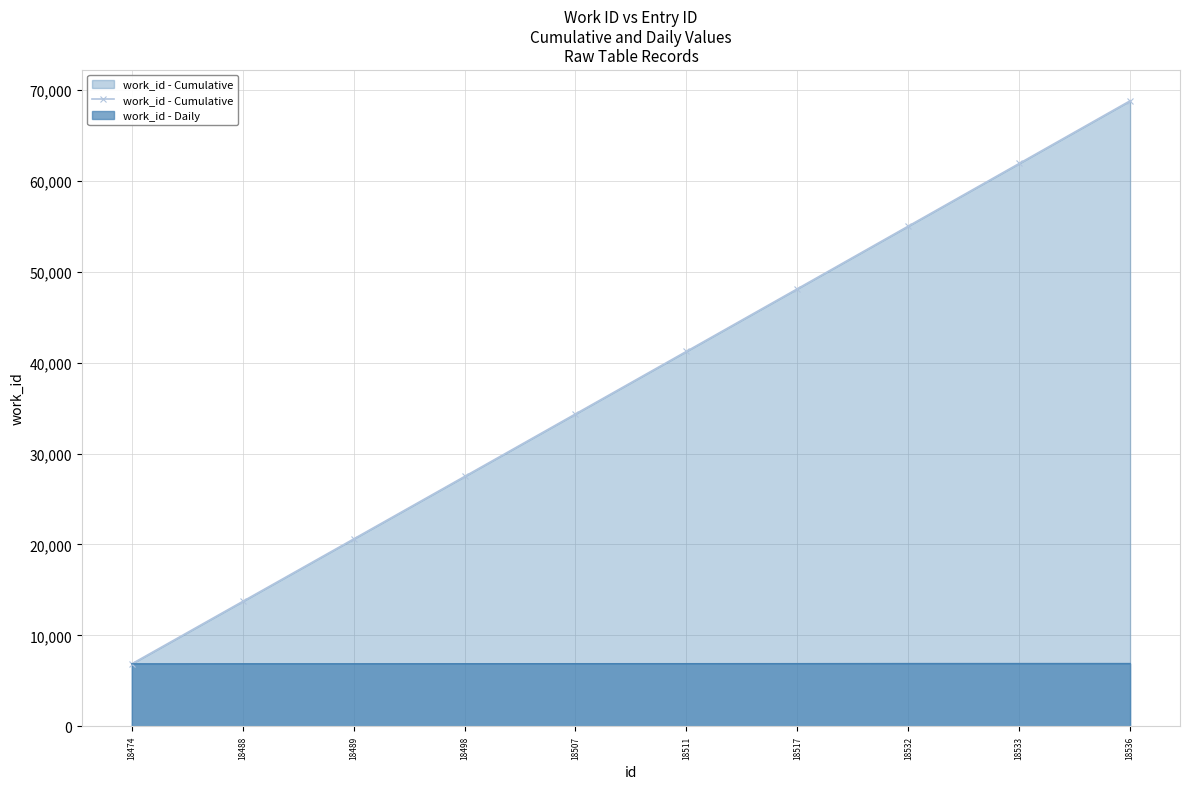

Reading left to right, extract all data points from this chart.

6864	13733	20602	27476	34356	41238	48123	55017	61912	68808